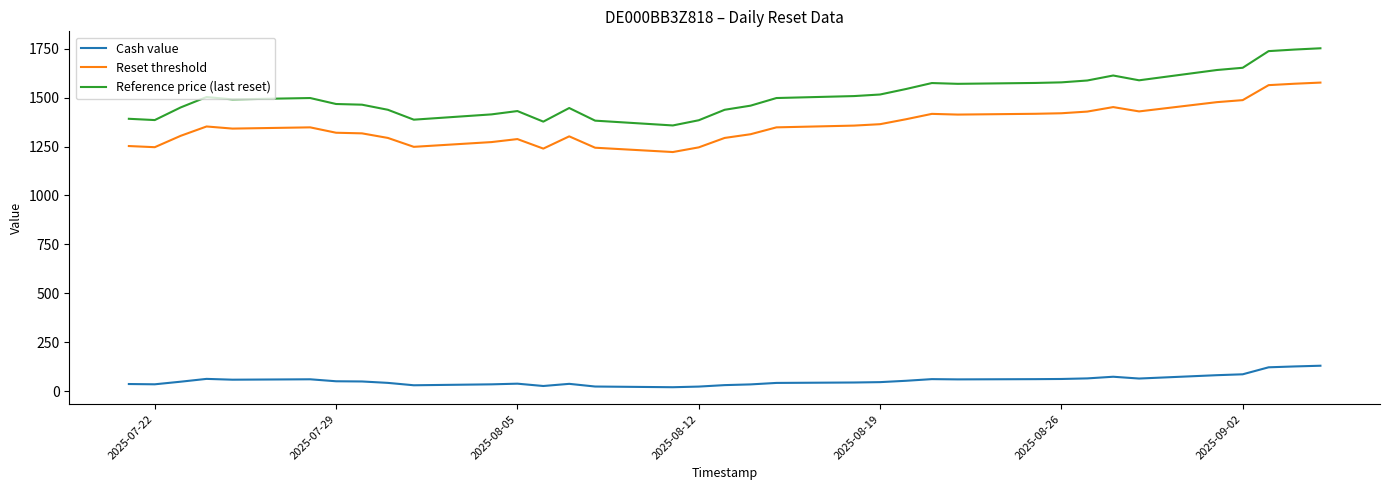

Which series has the largest total across all categories?

Reference price (last reset)